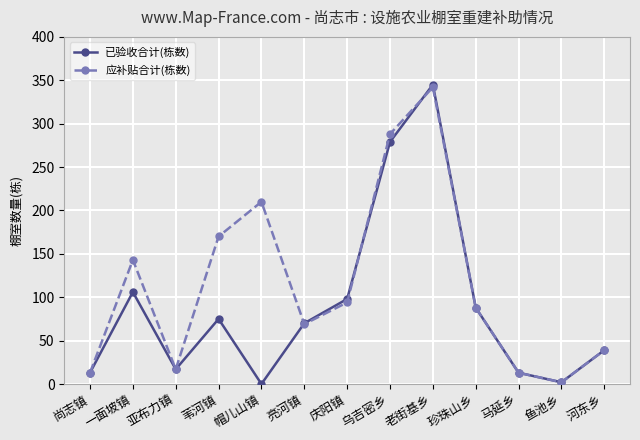

Count the number of data series in this chart.

2